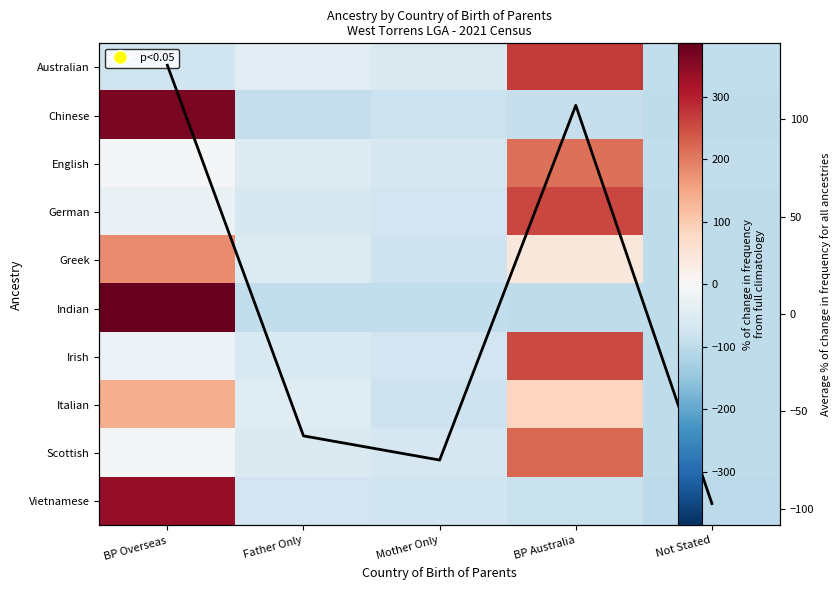

Is the value of Average % change for all ancestries at BP Overseas greater than the value of Irish at Not Stated?

Yes